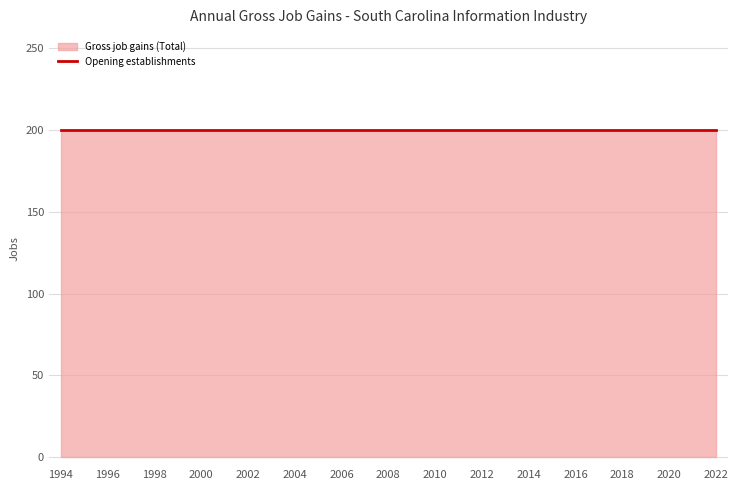

Which series changed the most between 2014 and 2022?

Gross job gains (Total)